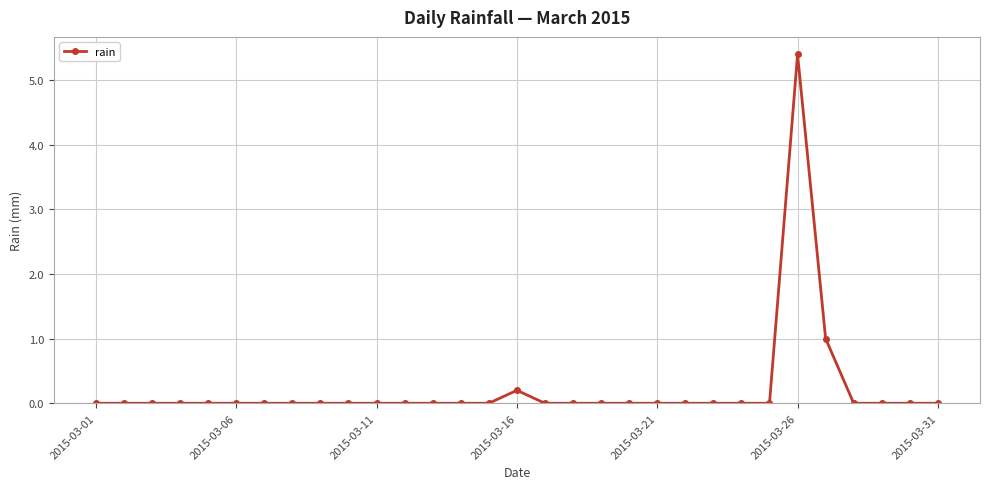

What is the sum of all values?

6.6